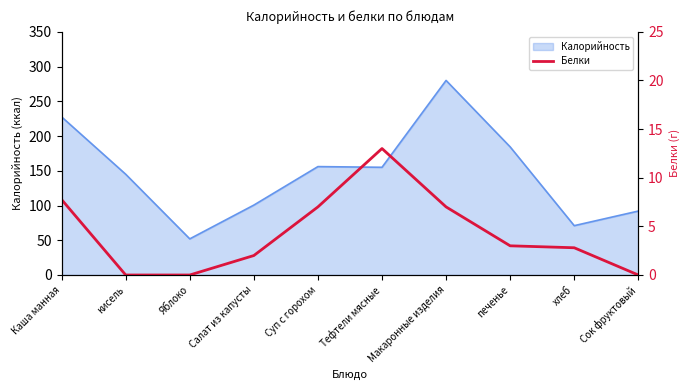

How many interior local peaks (higher than both neighbors) does the data have?

1